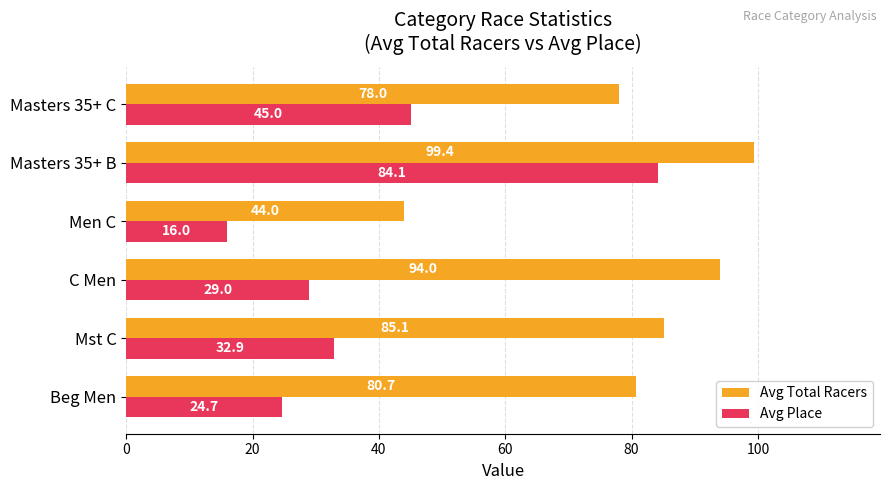

What is the total value across all series at Mst C?

118.0